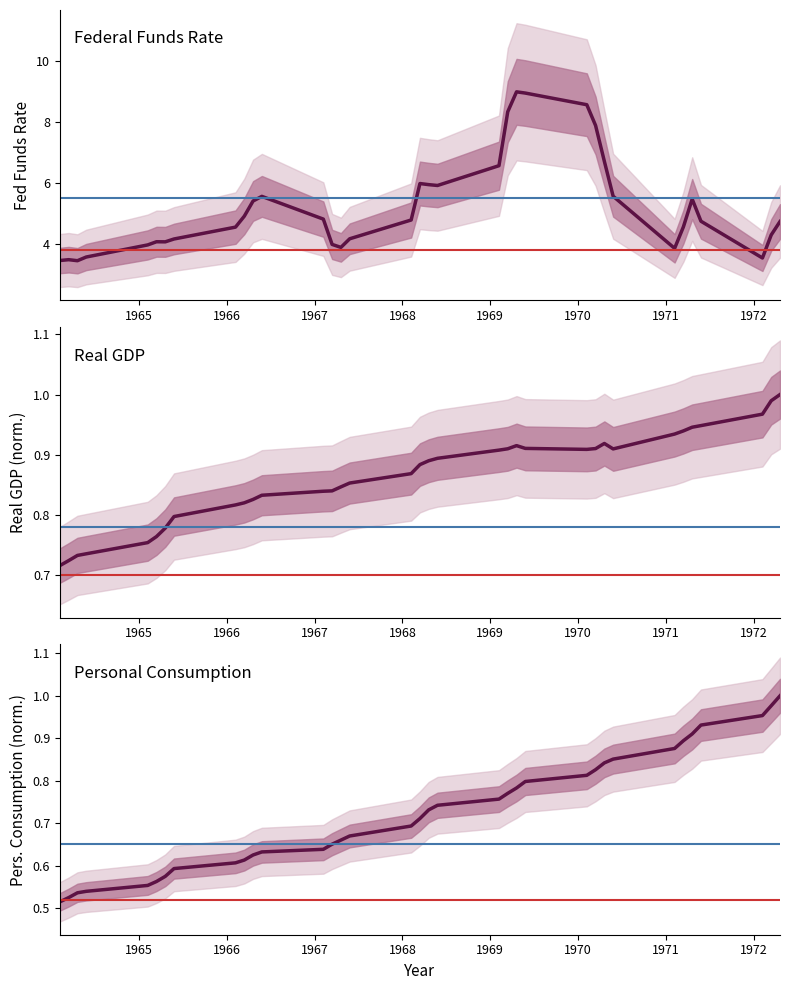

Is this an area chart (filled region under the line)?

No